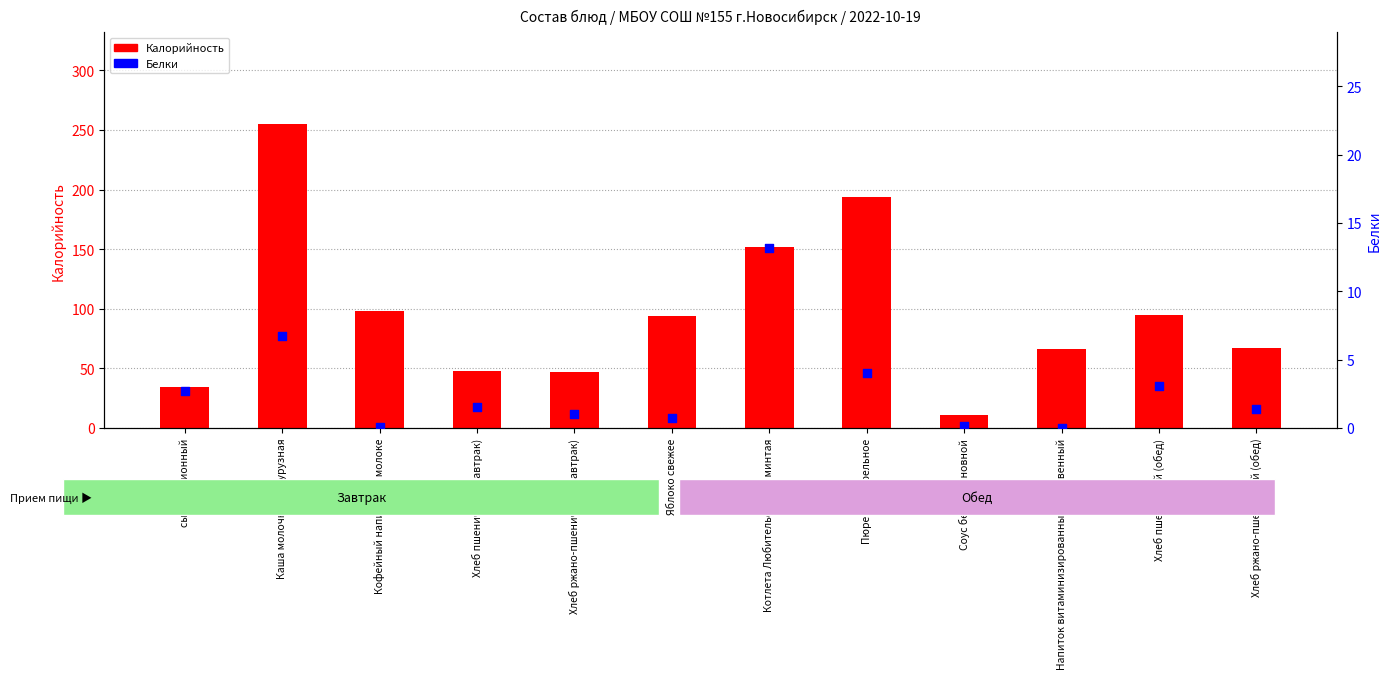

Which series reaches the maximum Y coordinate?

Калорийность